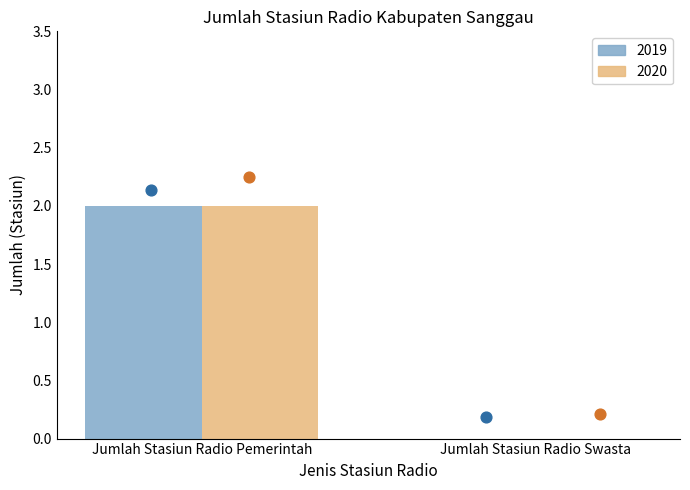

At how many categories does at least one series exceed 0?

1